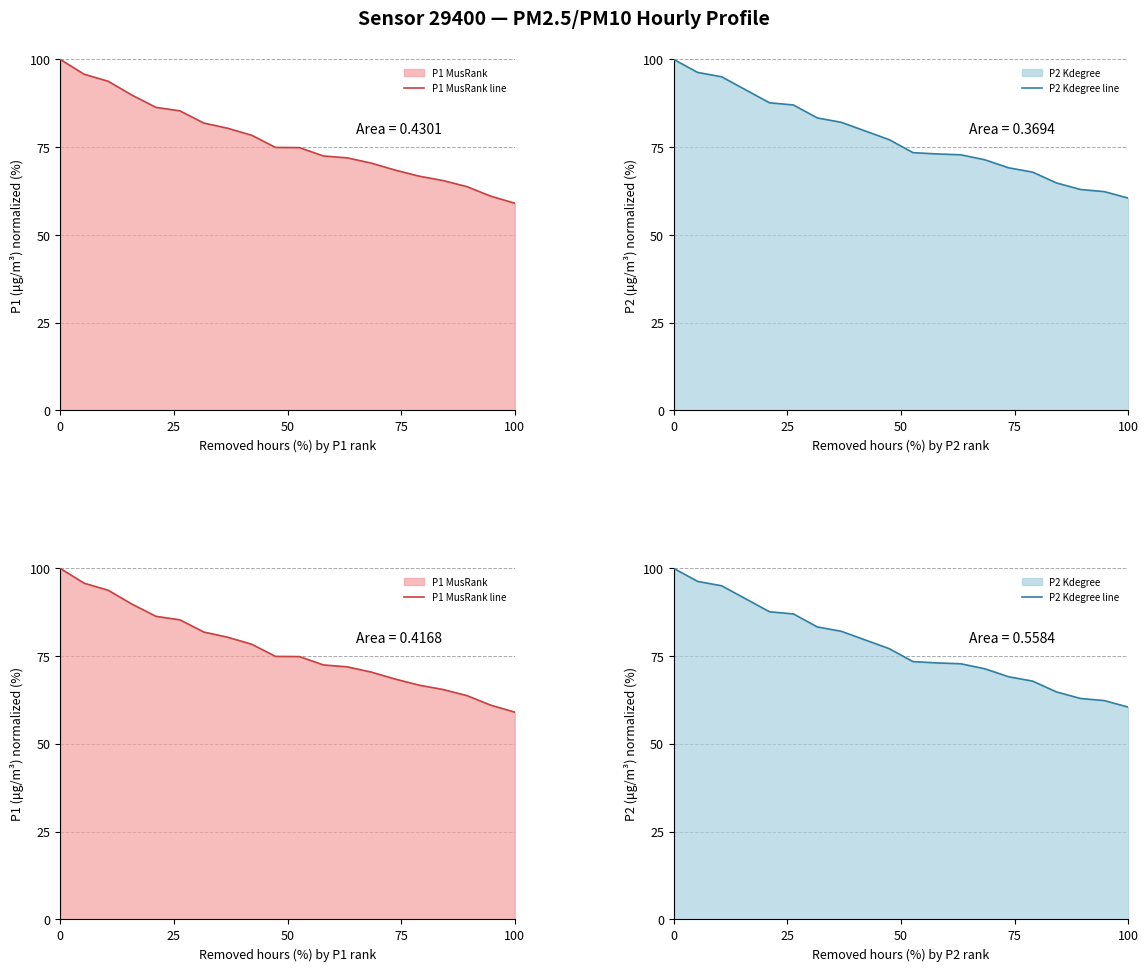

True or false: P1 MusRank line has more than 1 points higher than both neighbors.

False